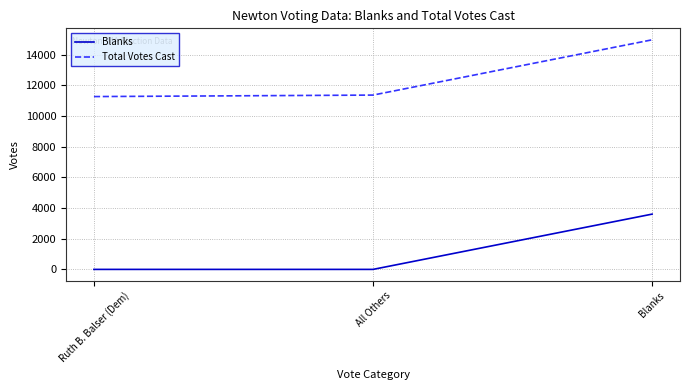

What is the sum of all Total Votes Cast values?

37595